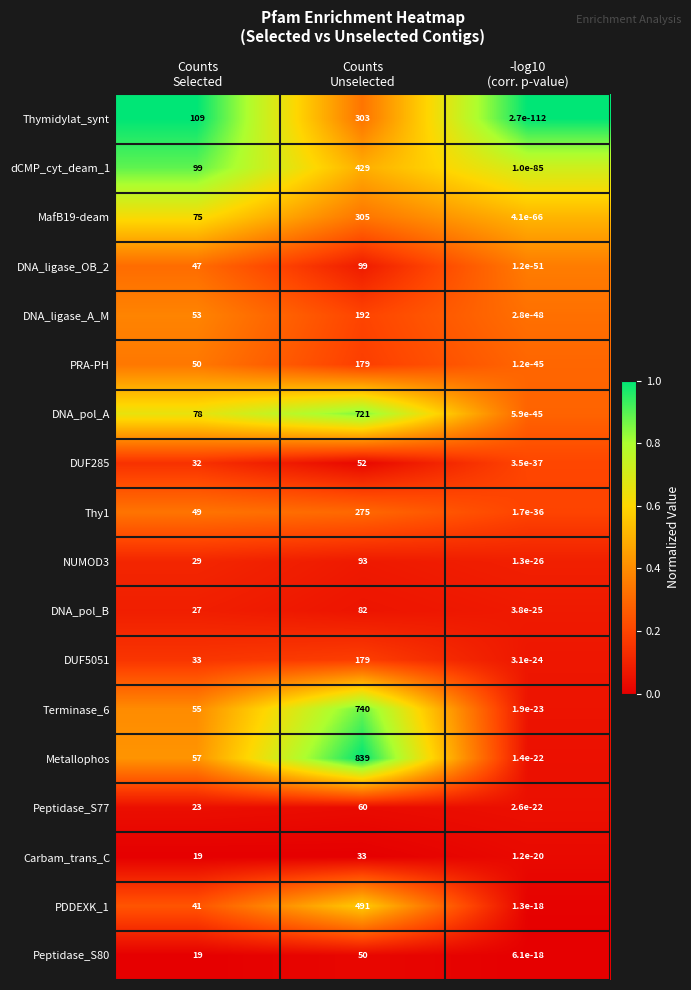

Which series has the largest range (max minus min)?

Metallophos